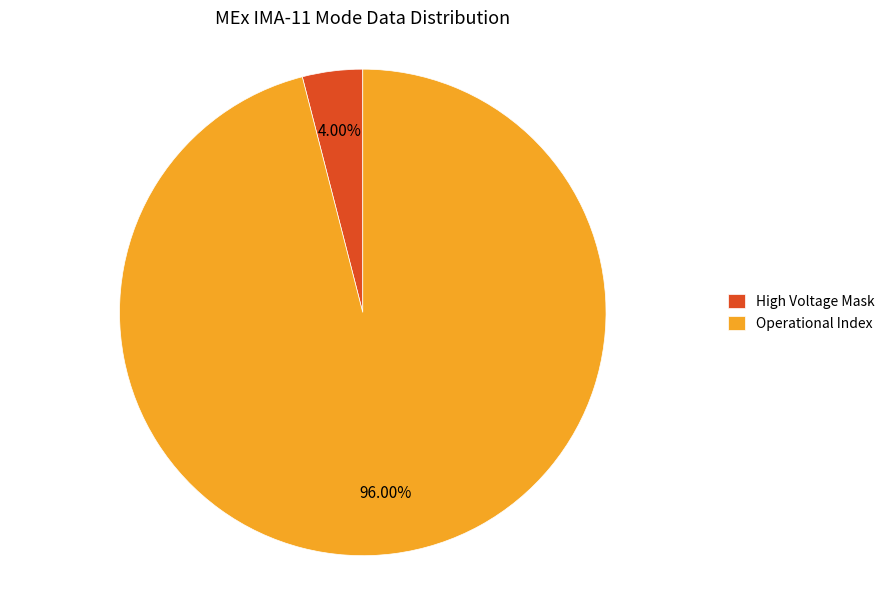

Does any single category account for the majority?

Yes